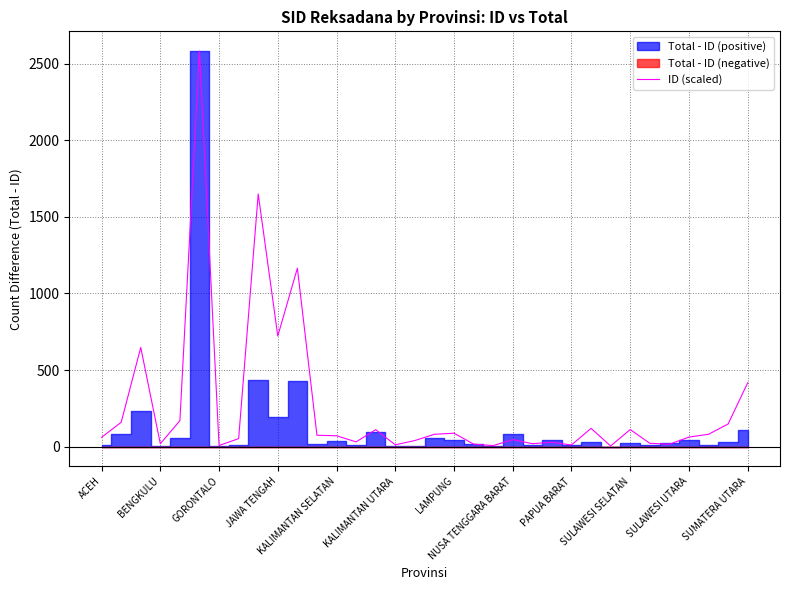

The ID (scaled) series shows 722.1 at JAWA TENGAH. True or false?

True